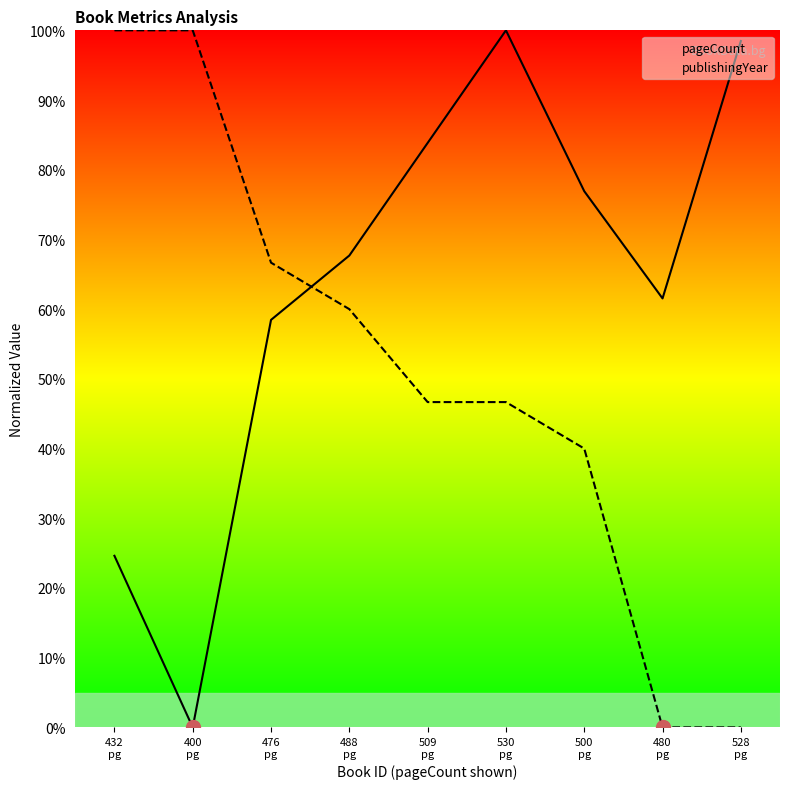

How many data points does each series have?

9